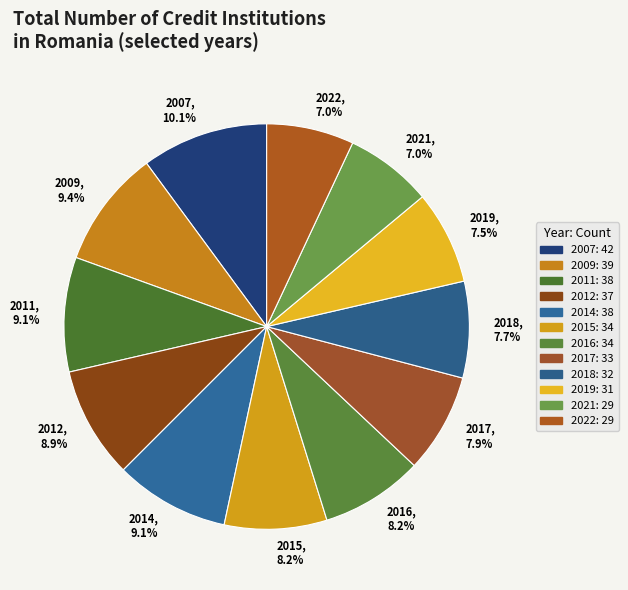

Is there a majority slice in this chart?

No